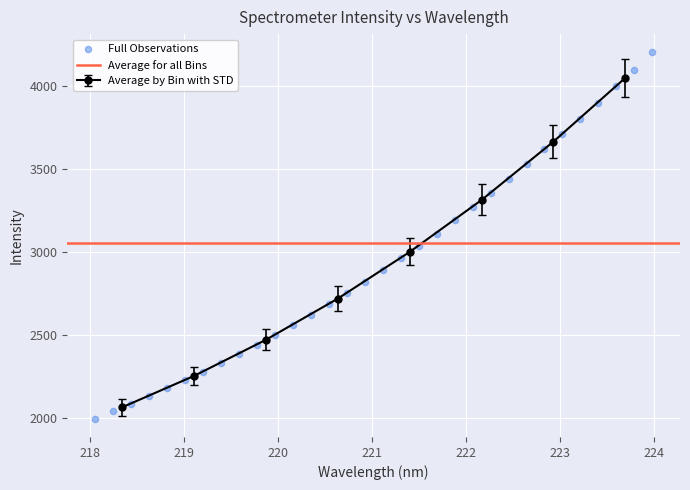

Which has a higher value, 219.2067 or 219.7801?

219.7801